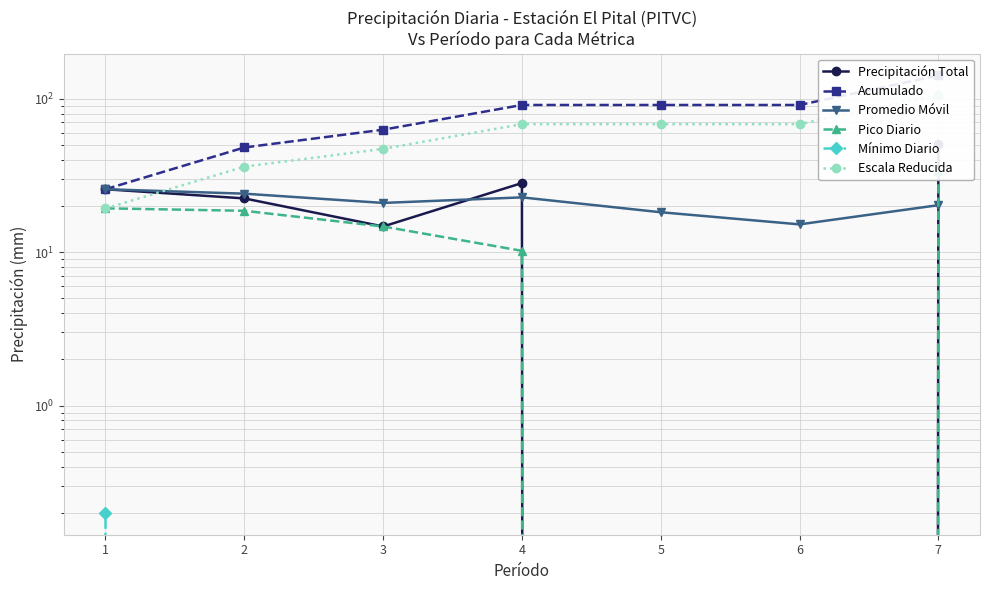

Which series ends up on top after the final intersection of Escala Reducida and Pico Diario?

Escala Reducida